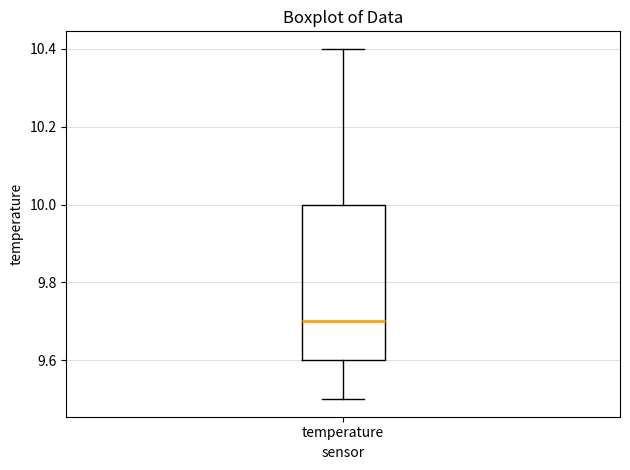

Read this box plot against the y-axis: the position of the median line, the range covered by the box, and the ends of both whiskers. The values are not printed on the chart, so give them approximately, as read against the axis.

median 9.7, box 9.6 to 10.0, whiskers 9.5 to 10.4